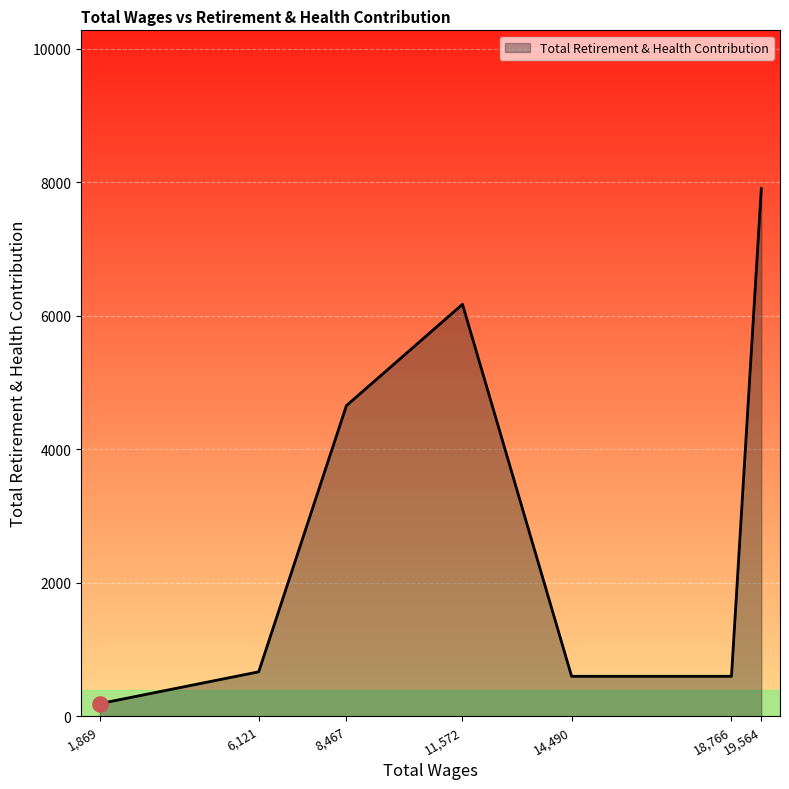

What is the ratio of the value at 18,766 to the value at 6,121?

0.9